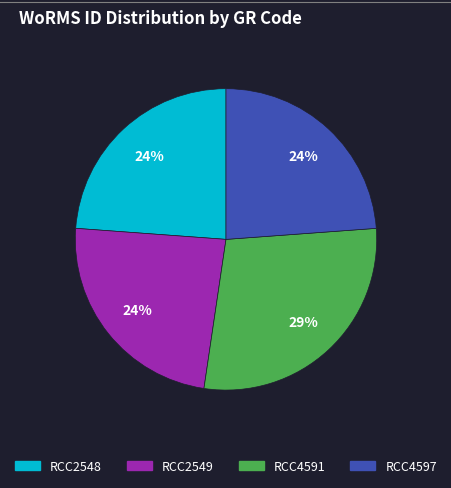

Combined, do RCC2548 and RCC4597 account for over 50%?

No